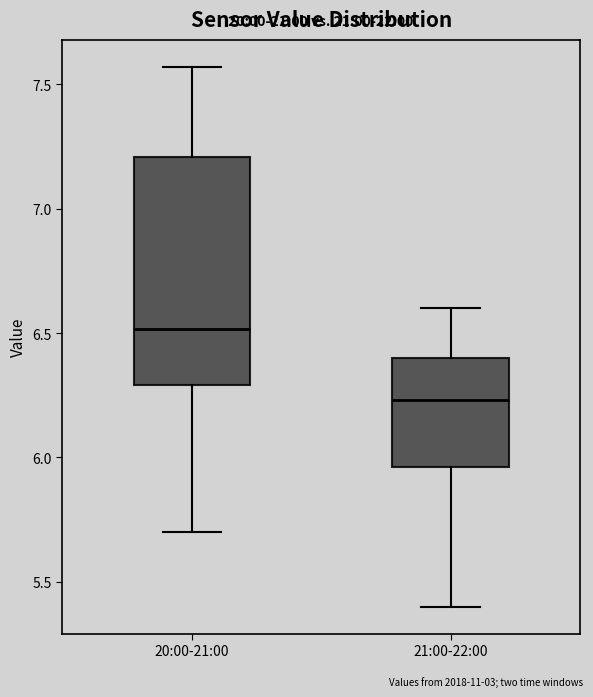

Which box is the tallest, from its lower edge to its upper edge?

20:00-21:00